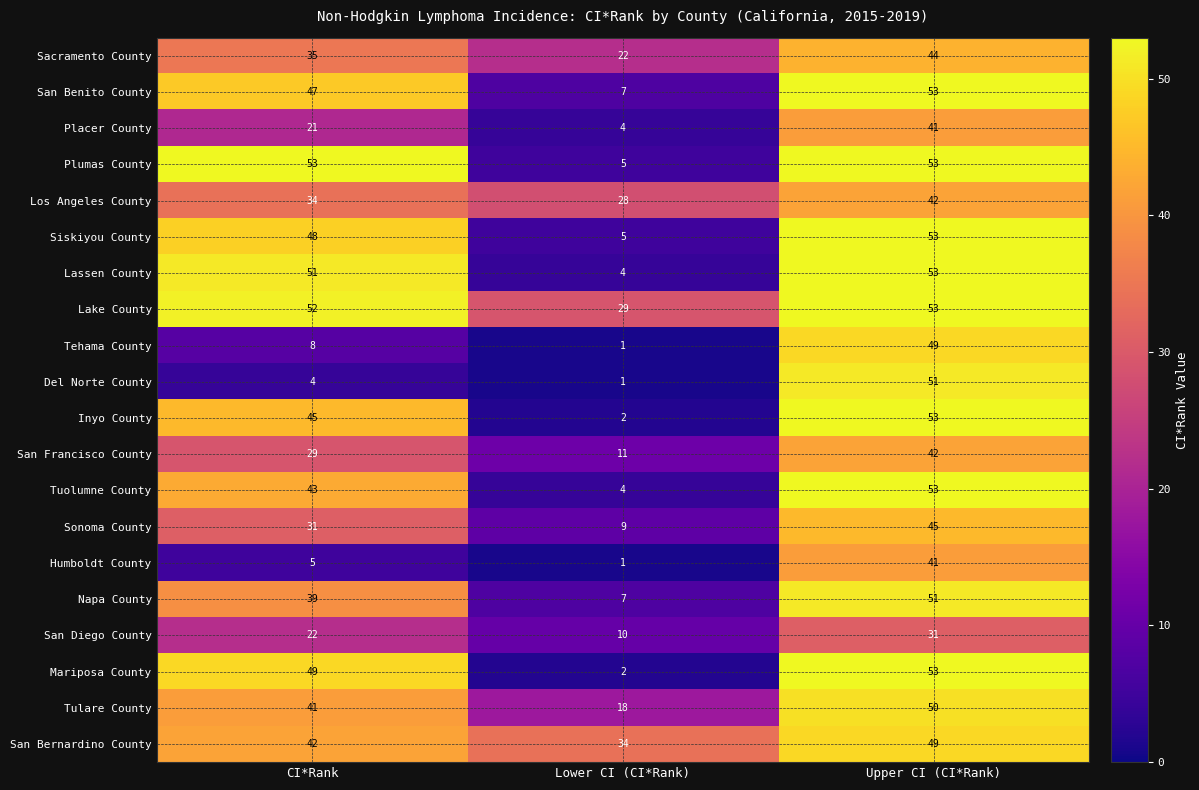

What is the total value across all series at CI*Rank?

699